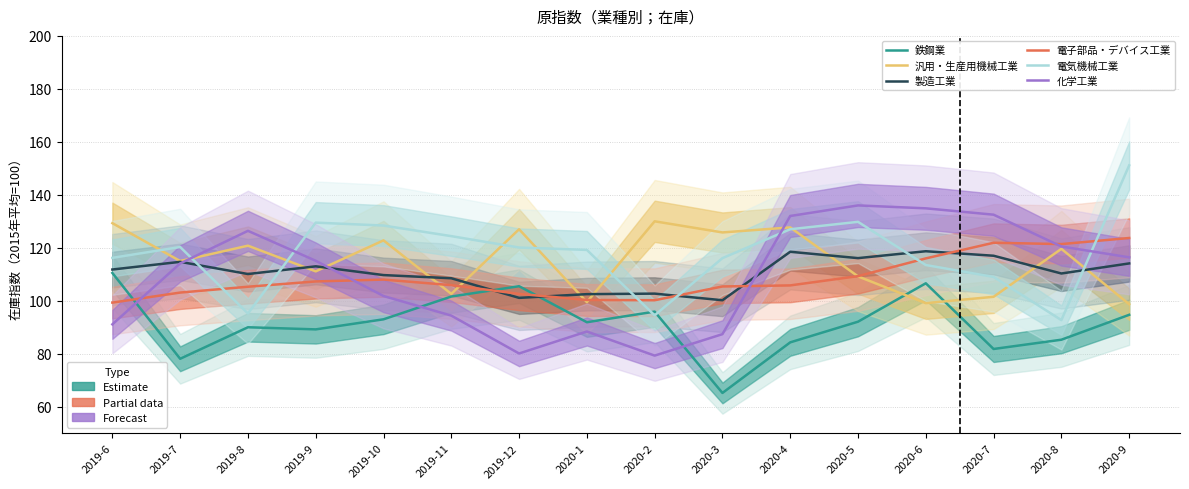

What is the label of the 13th point from the left?

2020-6